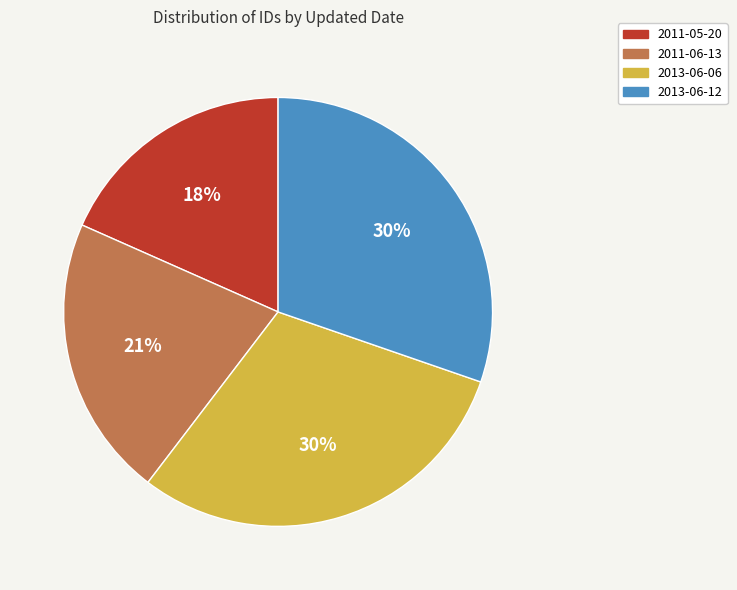

To the nearest percent, what percentage of the pie is 2013-06-12?

30%